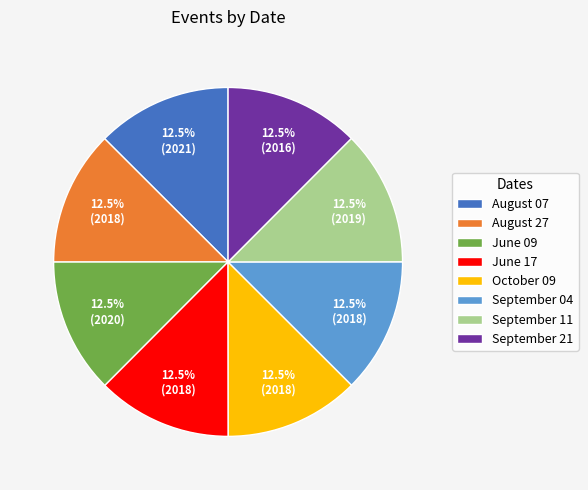

Is June 09 the majority of the pie?

No